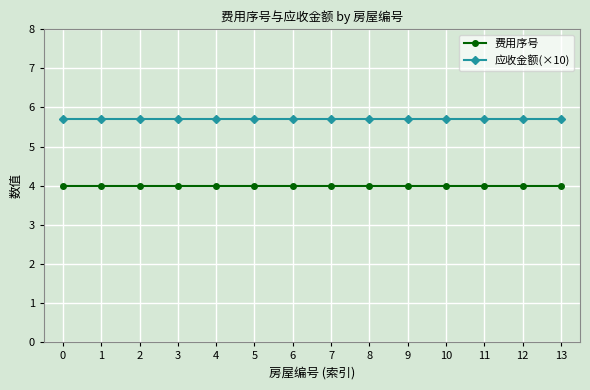

What is the greatest value displayed?

5.7